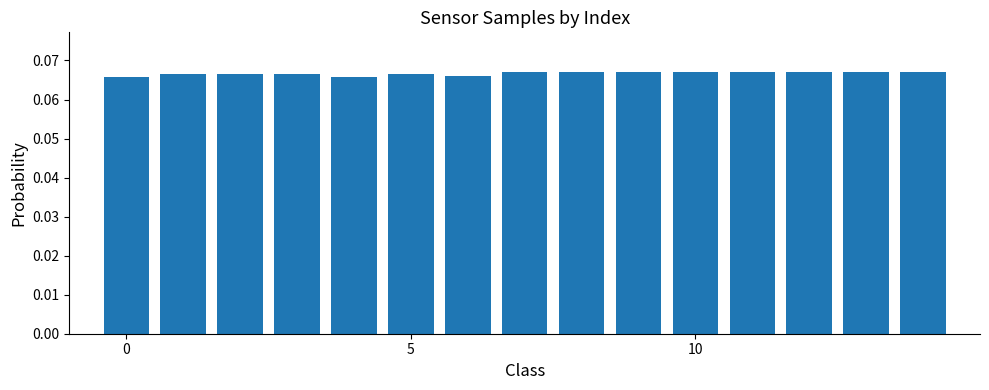

How many values are between 0 and 1?

15